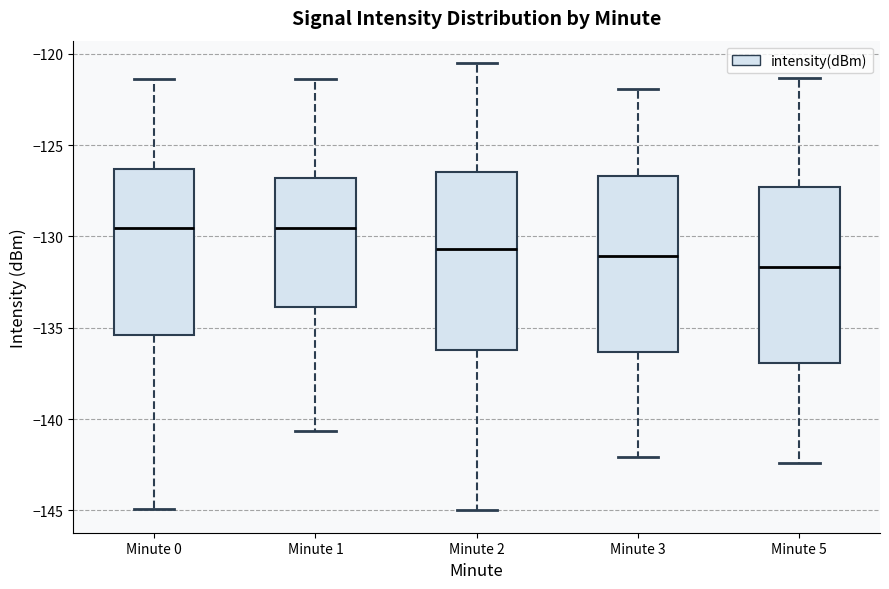

Reading left to right, read every box against the y-axis: the position of its median line, the range the box covers, and the ends of its whiskers. The values are not printed on the chart, so give them approximately, as read against the axis.

Minute 0: median -129.5, box -135.5 to -126.5, whiskers -145.0 to -121.5
Minute 1: median -129.5, box -134.0 to -127.0, whiskers -140.5 to -121.5
Minute 2: median -130.5, box -136.0 to -126.5, whiskers -145.0 to -120.5
Minute 3: median -131.0, box -136.5 to -126.5, whiskers -142.0 to -122.0
Minute 5: median -131.5, box -137.0 to -127.5, whiskers -142.5 to -121.5